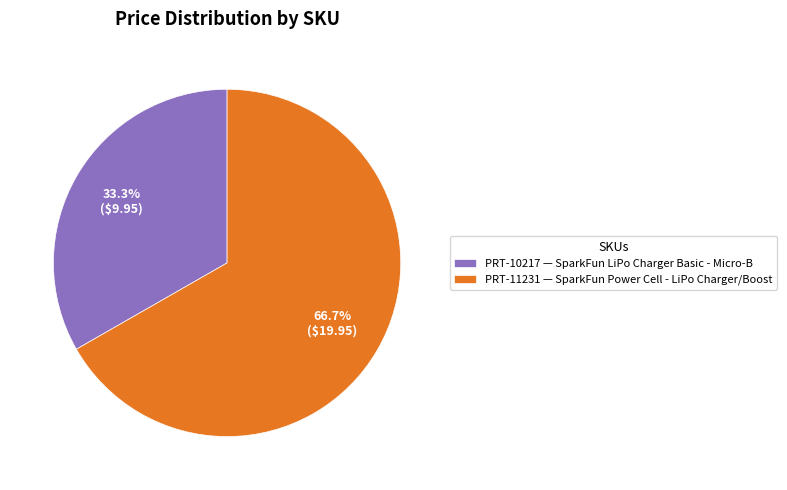

Rank the categories by value from highest to lowest.

PRT-11231, PRT-10217